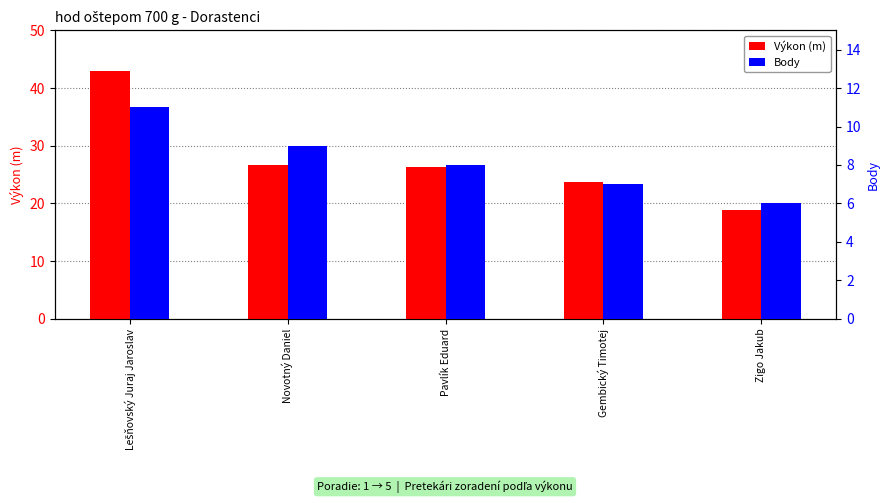

What is the label of the 2nd bar from the right?

Gembický Timotej